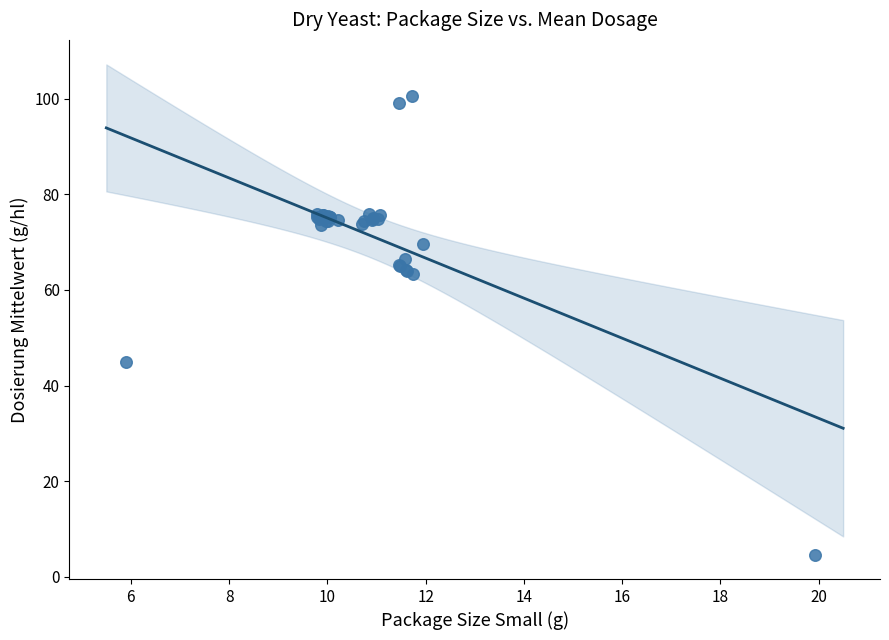

What Y value in the scatter plot is closest to 52?

44.9